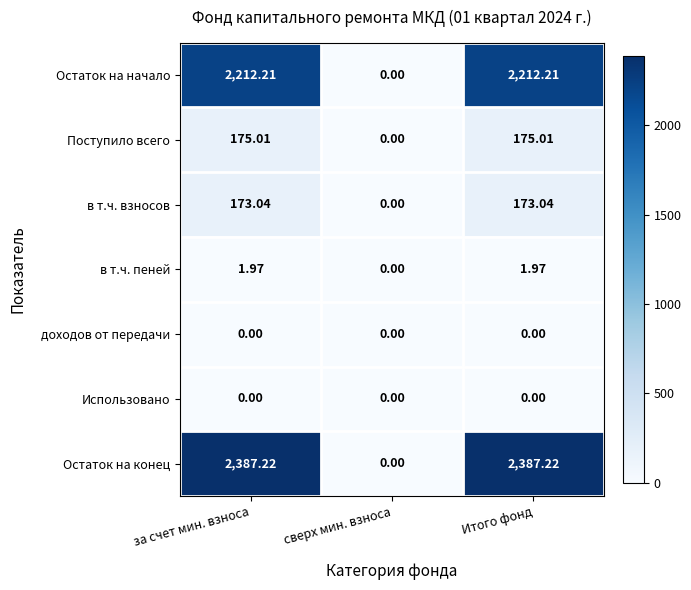

Which series has the largest range (max minus min)?

Остаток на конец